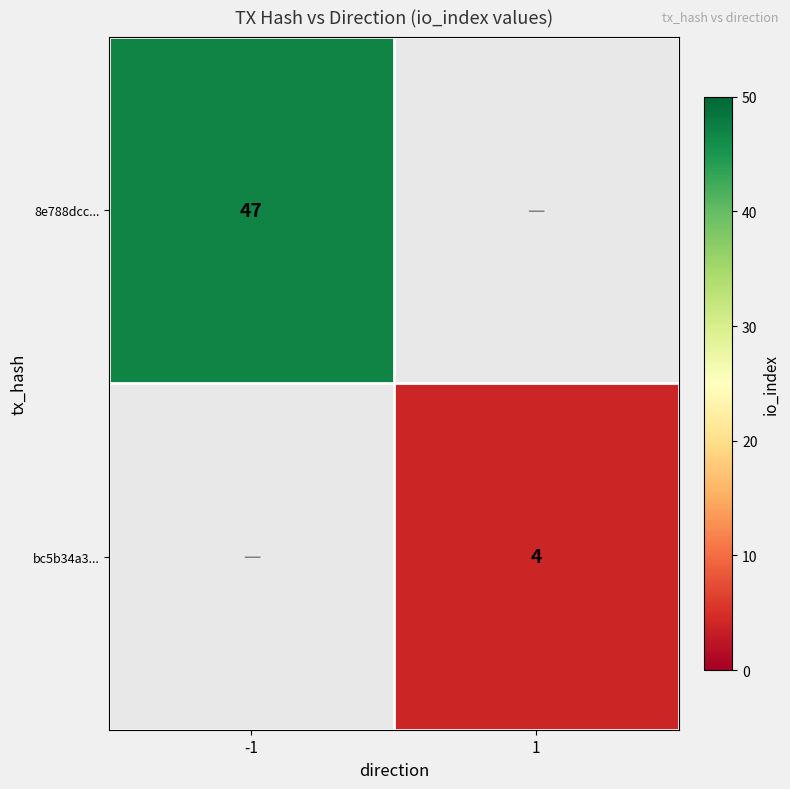

The value of bc5b34a3... at 1 is 4. True or false?

True